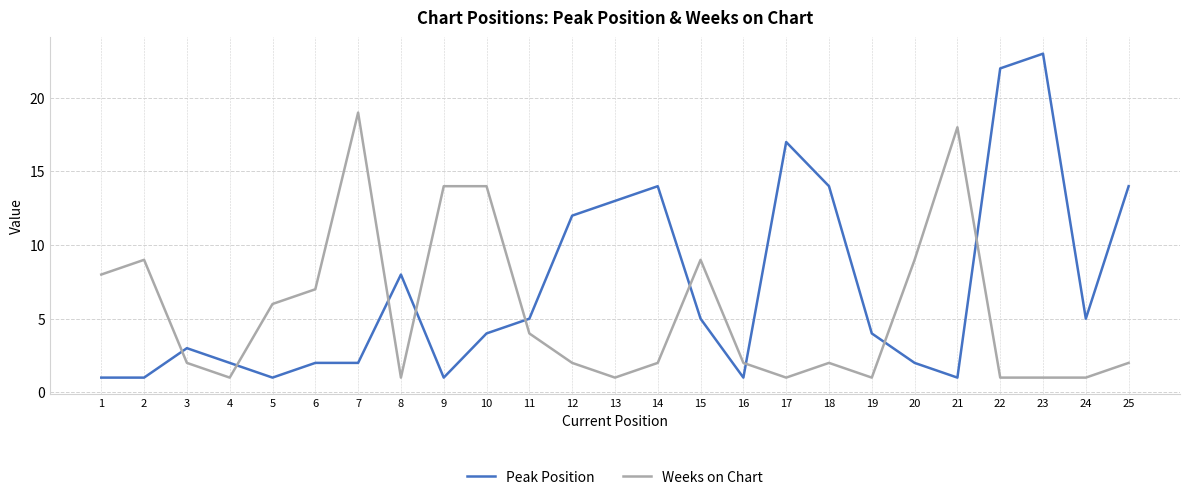

Rank the series by their maximum value, from highest to lowest.

Peak Position, Weeks on Chart